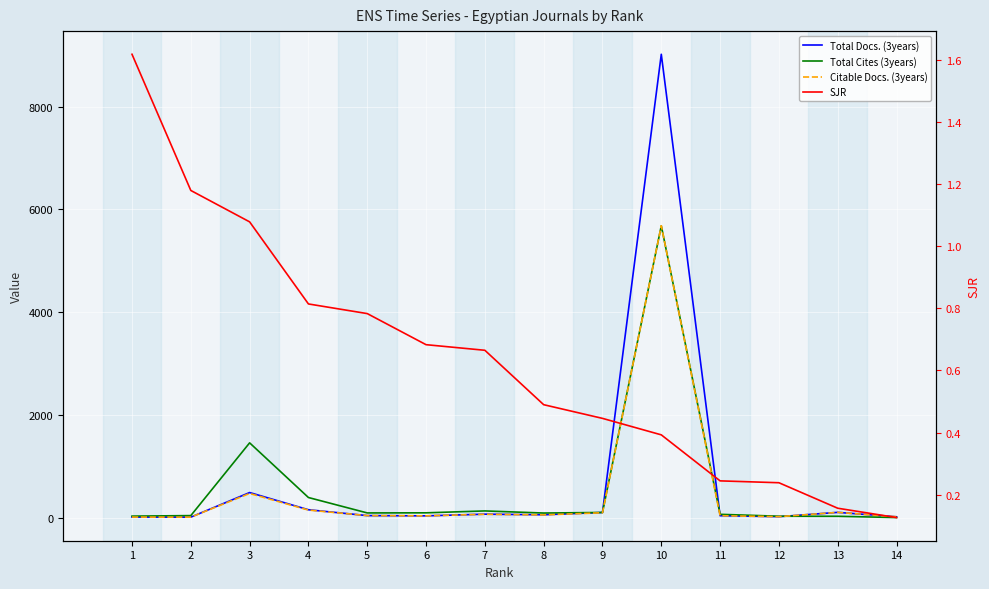

Does the chart display data point markers on the line(s)?

No